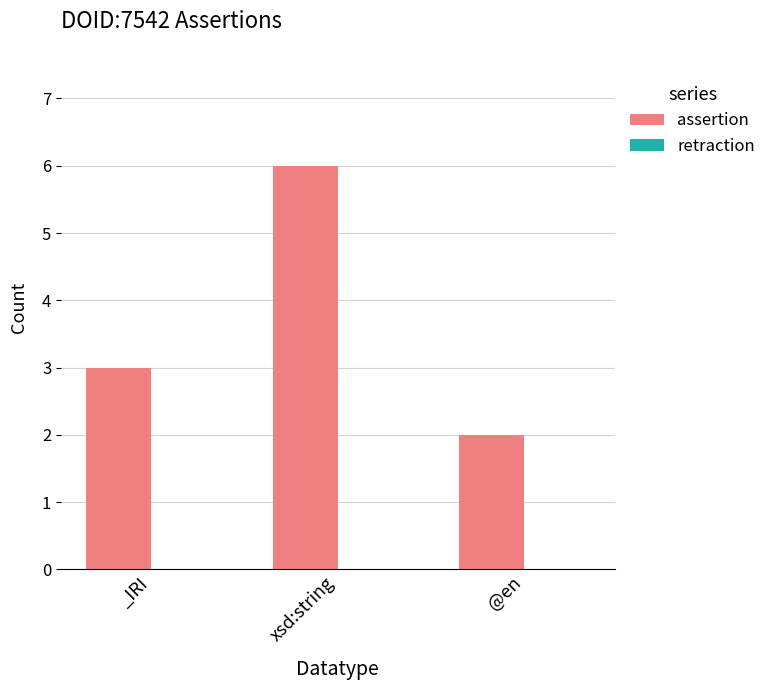

Between @en and xsd:string, which is larger?

xsd:string